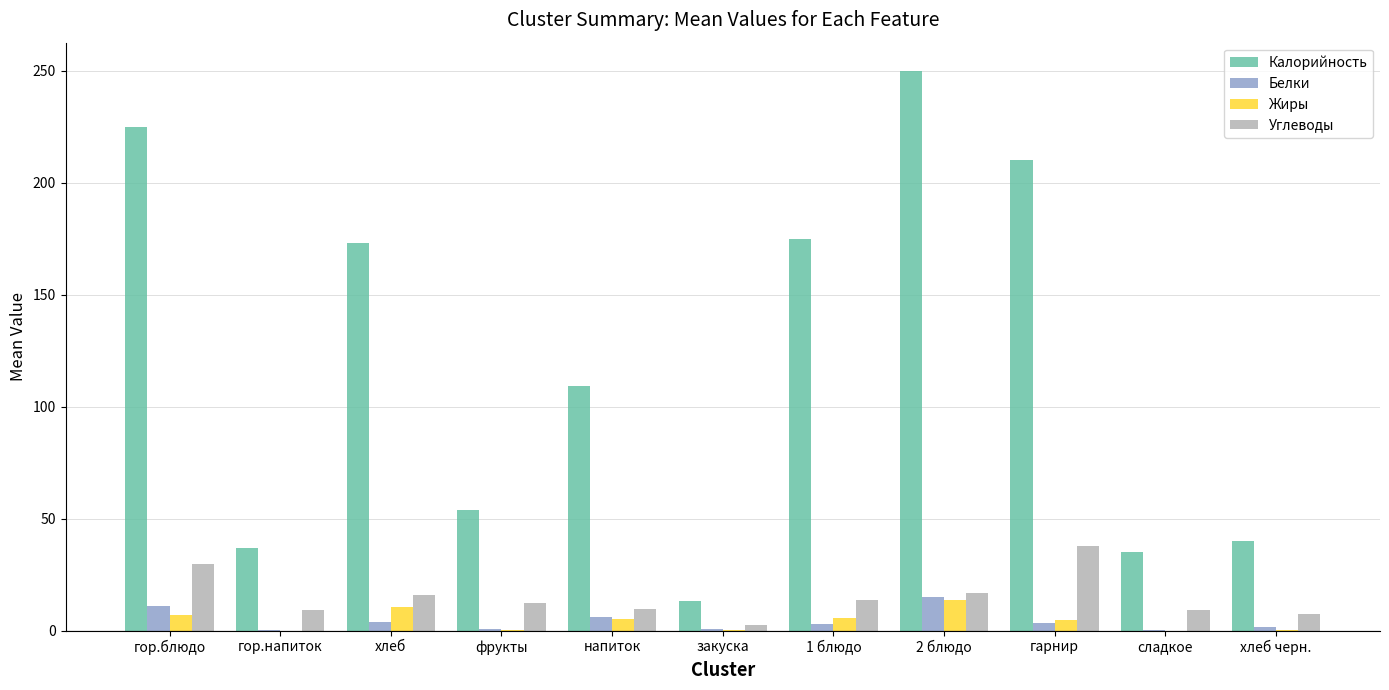

The value of Калорийность at 1 блюдо is 314.9. True or false?

False